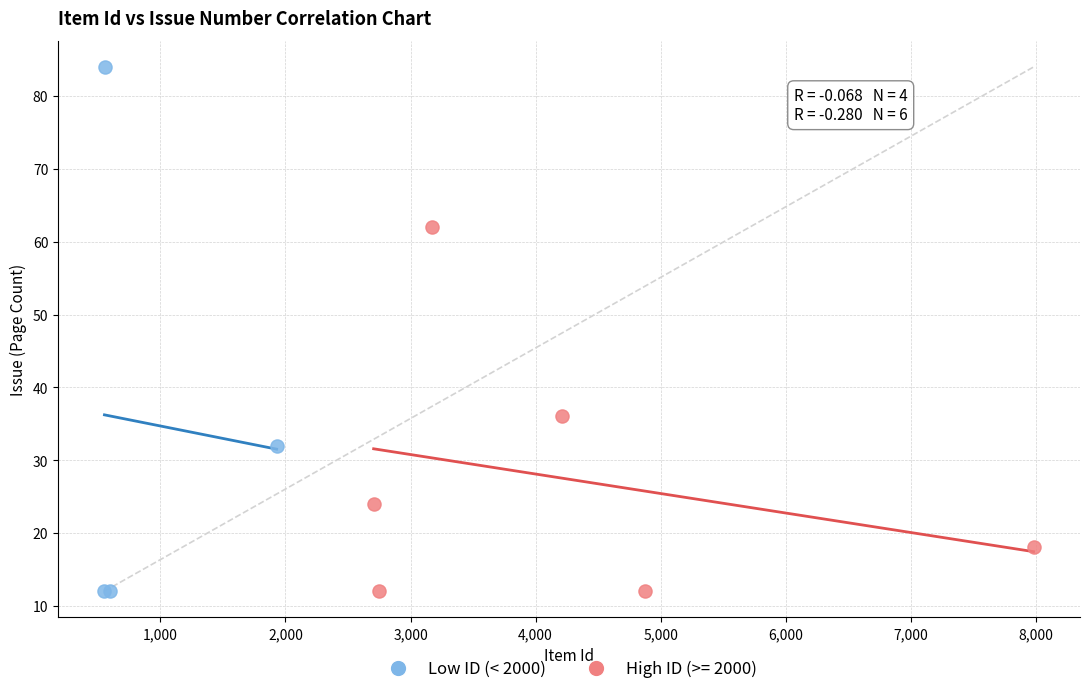

Which series has the largest Y range (max minus min)?

Low ID (< 2000)